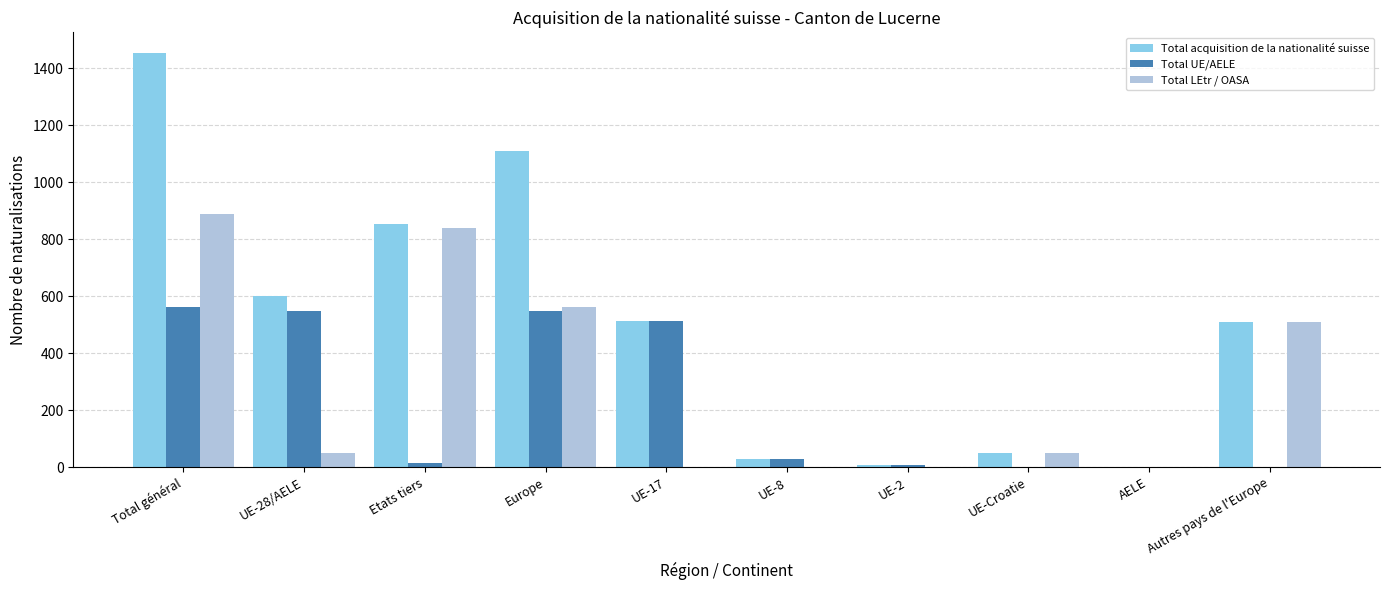

The value of Total LEtr / OASA at Europe is 562. True or false?

True